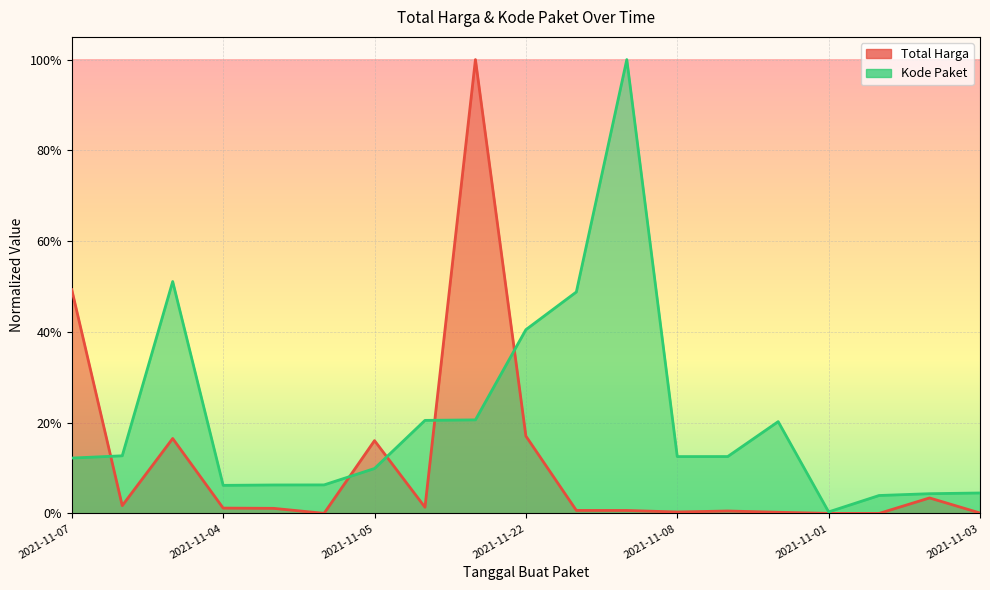

The Kode Paket series shows 0.1 at 2021-11-08. True or false?

True